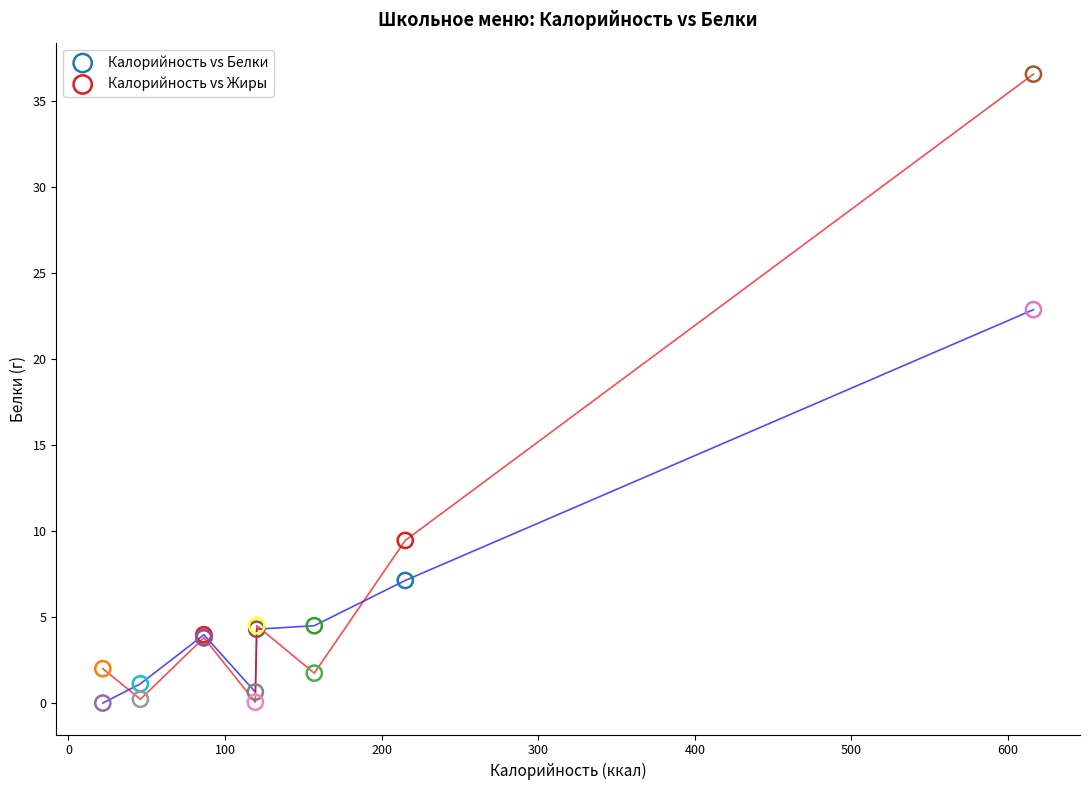

Which series contains the highest Y value?

Калорийность vs Жиры